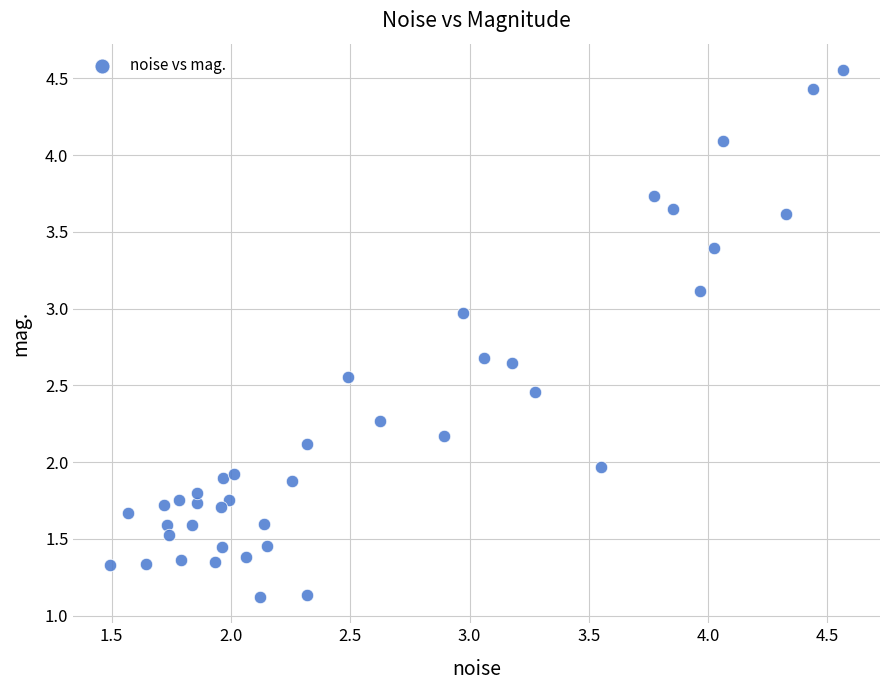

What is the range of X values (max minus min)?

3.1